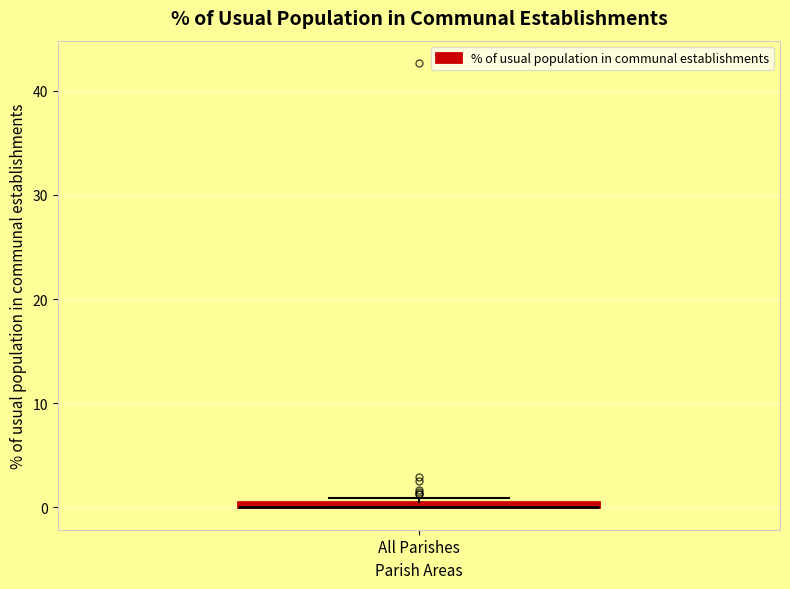

Where is the upper edge of the box for All Parishes on the y-axis? The values are not printed on the chart, so give them approximately, as read against the axis.

1